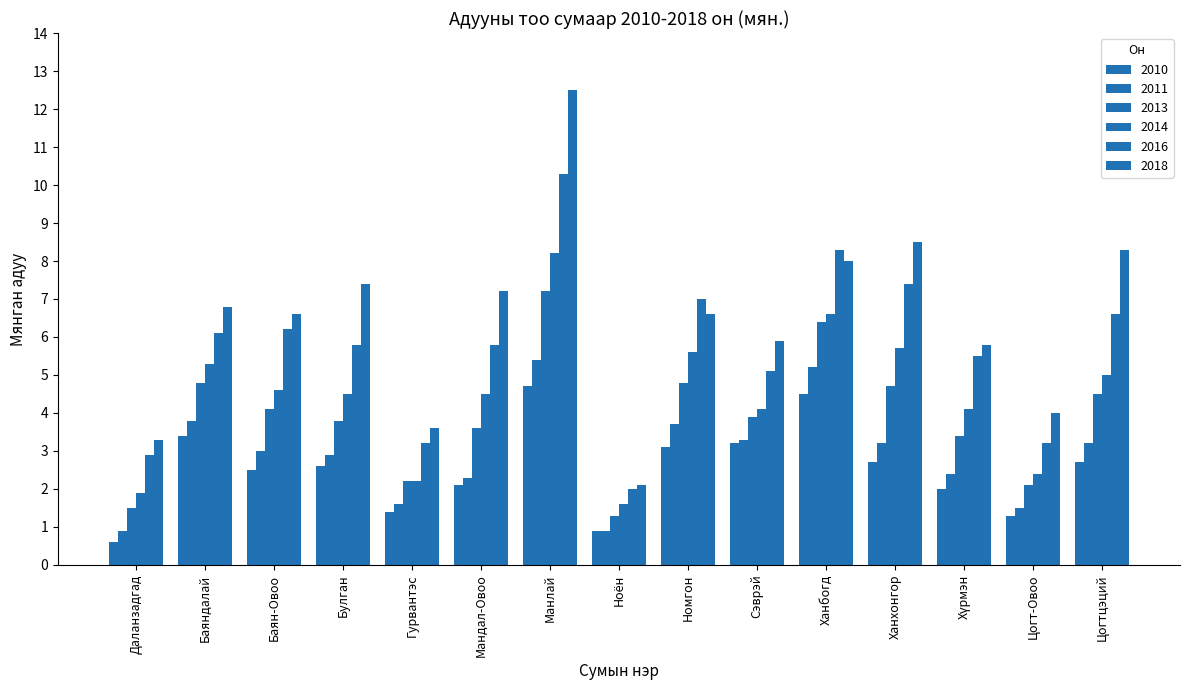

How many data points does each series have?

15